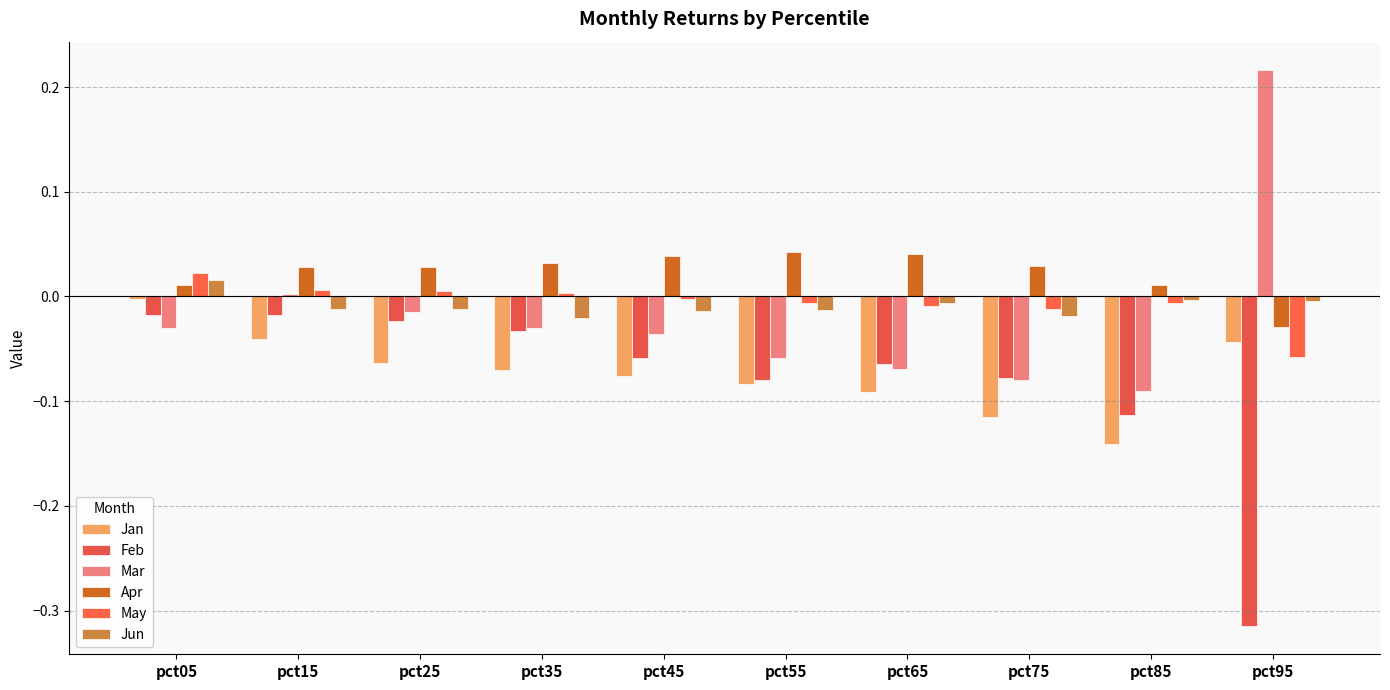

The value of Mar at pct15 is 0.0. True or false?

True